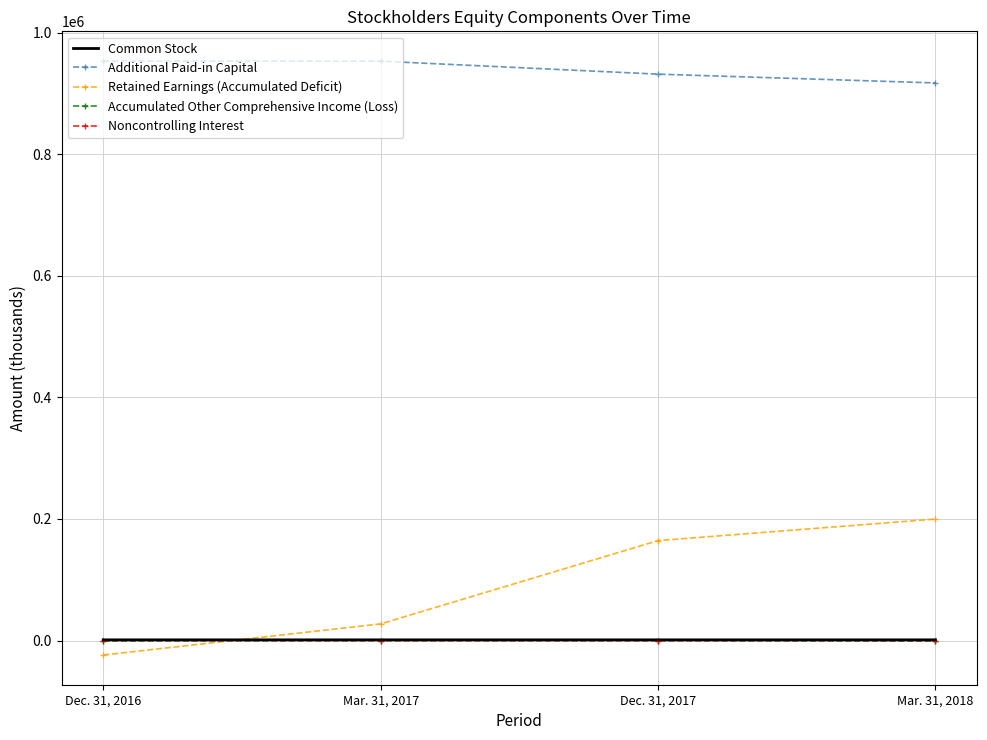

What are all the series names shown in the legend?

Common Stock, Additional Paid-in Capital, Retained Earnings (Accumulated Deficit), Accumulated Other Comprehensive Income (Loss), Noncontrolling Interest